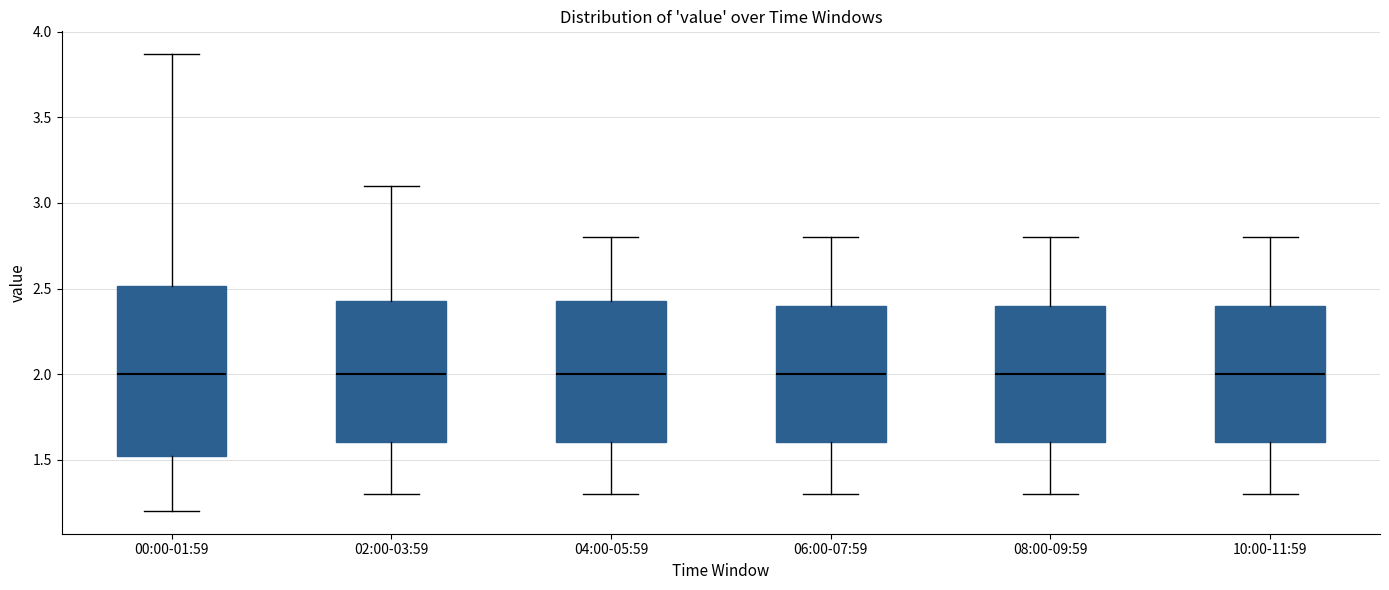

Where is the lower edge of the box for 06:00-07:59 on the y-axis? The values are not printed on the chart, so give them approximately, as read against the axis.

1.60